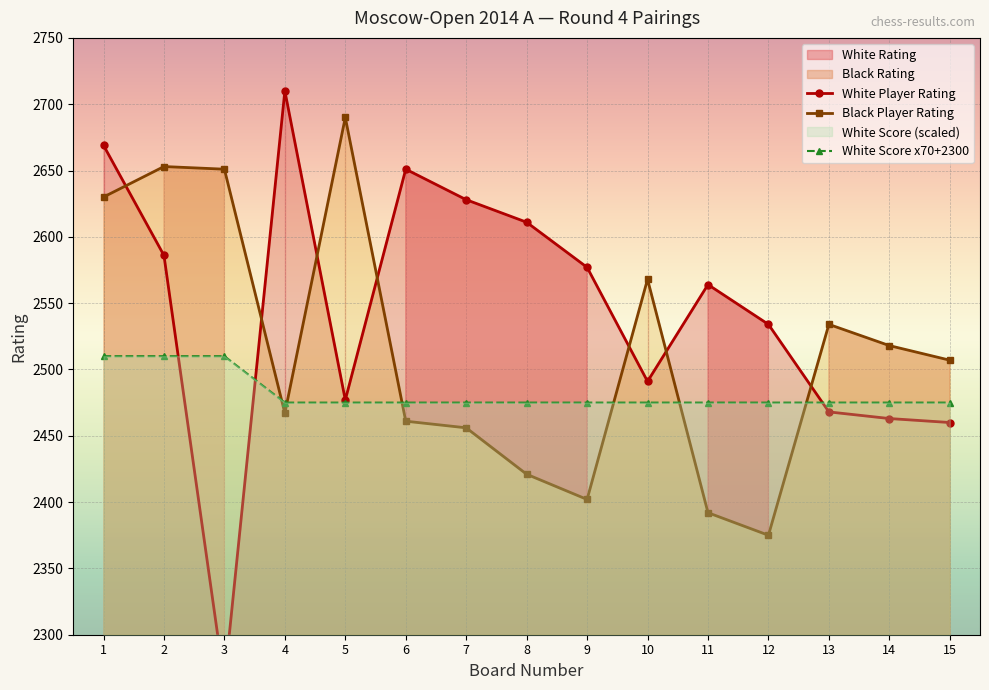

How many interior local valleys does the Black Rating series have?

3